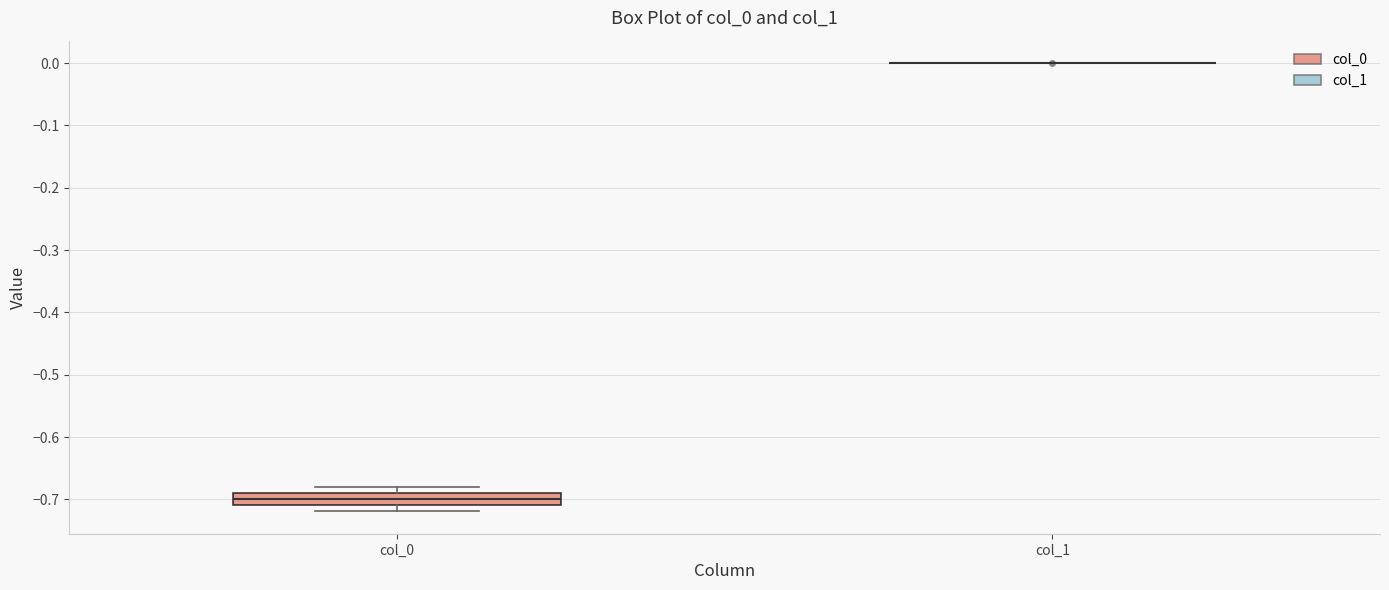

Reading left to right, read every box against the y-axis: the position of its median line, the range the box covers, and the ends of its whiskers. The values are not printed on the chart, so give them approximately, as read against the axis.

col_0: median -0.70, box -0.71 to -0.69, whiskers -0.72 to -0.68
col_1: box collapsed to a line at 0.00, whiskers 0.00 to 0.00